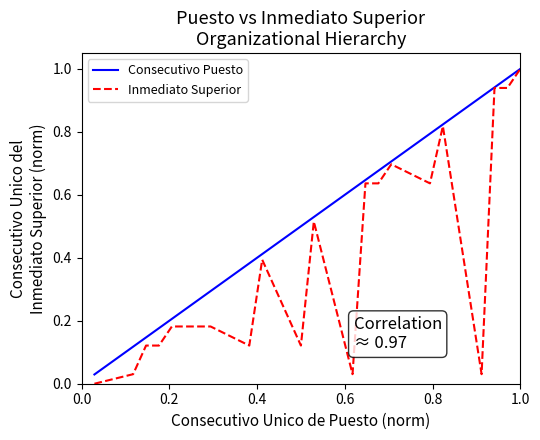

What are all the series names shown in the legend?

Consecutivo Puesto, Inmediato Superior